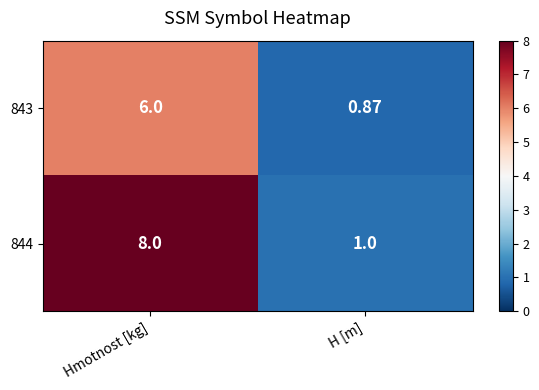

Rank the series by their maximum value, from lowest to highest.

843, 844